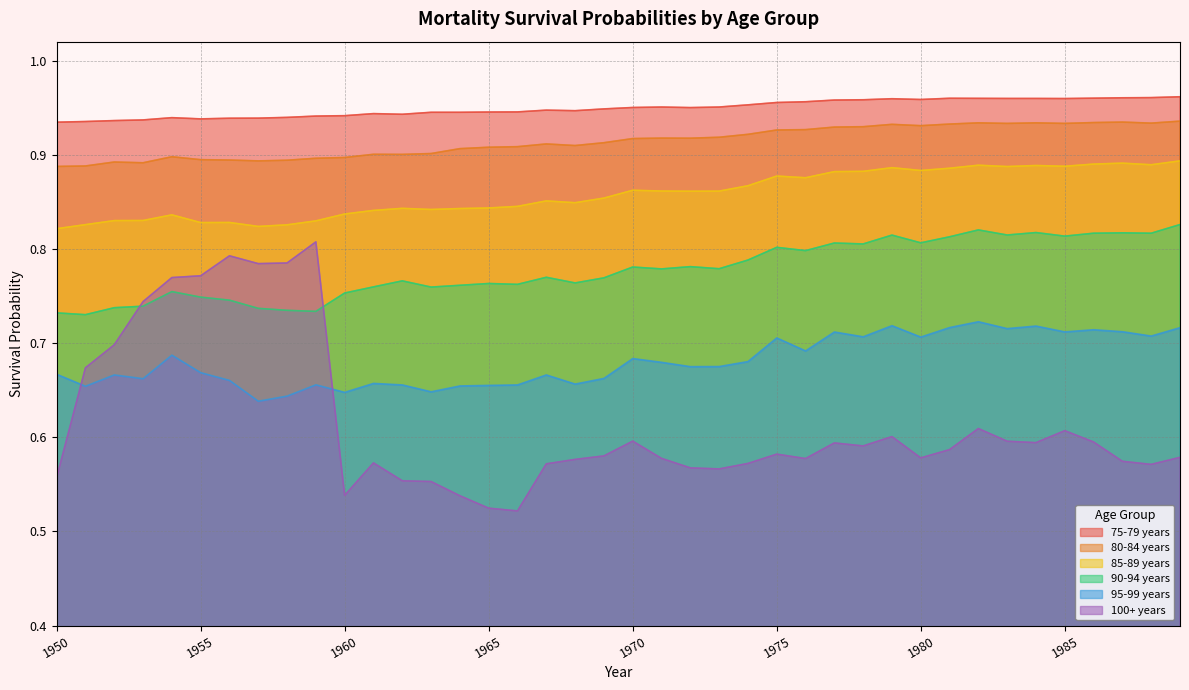

What are all the series names shown in the legend?

75-79 years, 80-84 years, 85-89 years, 90-94 years, 95-99 years, 100+ years